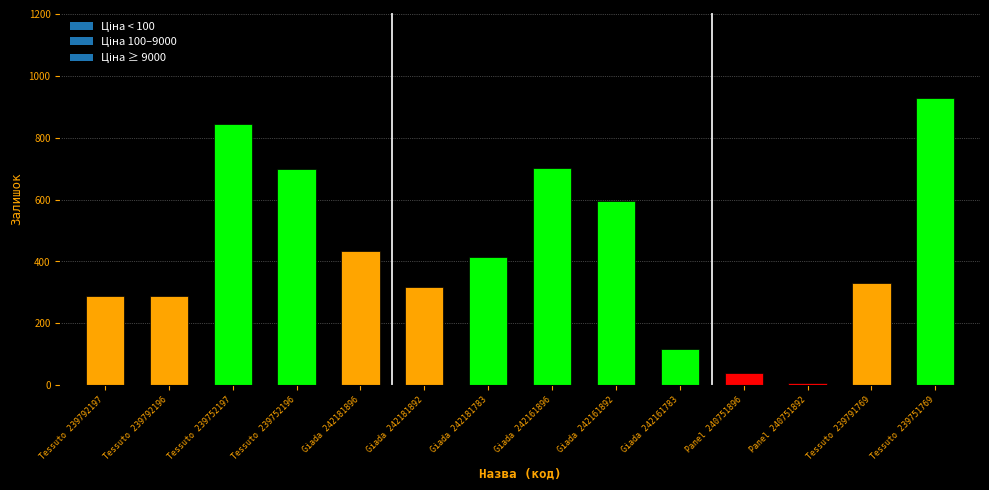

What is the value of the 6th bar from the left?

319